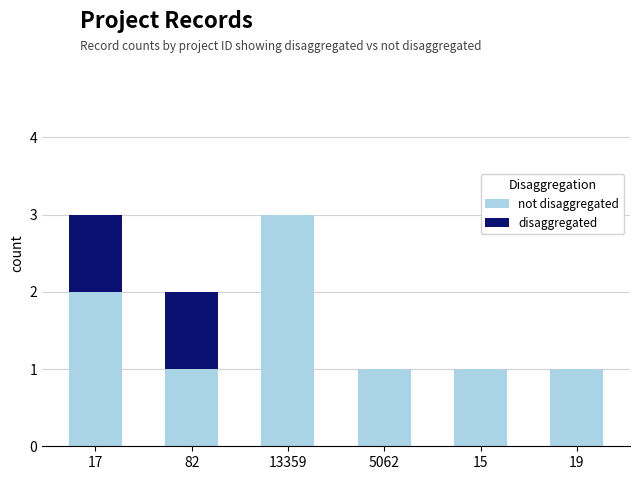

Count the number of categories in the chart.

6